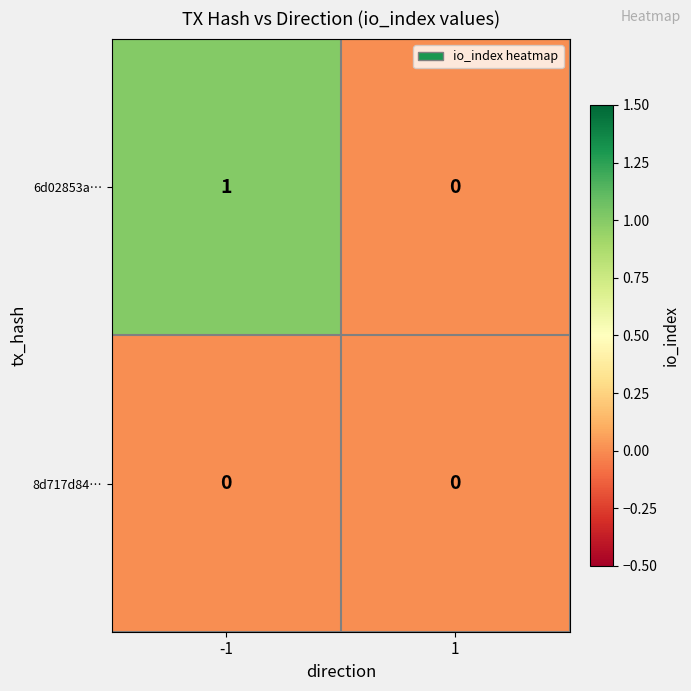

At which category is the sum across all series the highest?

-1